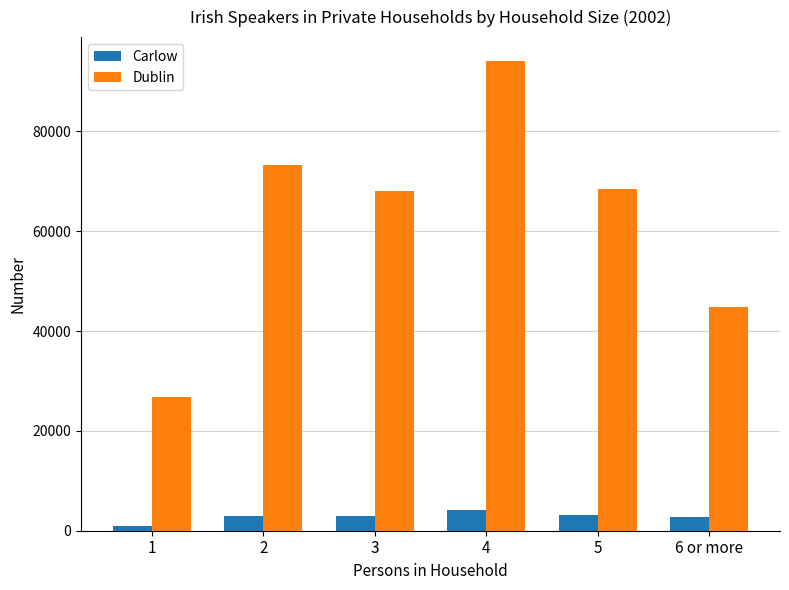

Is it true that Dublin equals 23594 at 4?

False